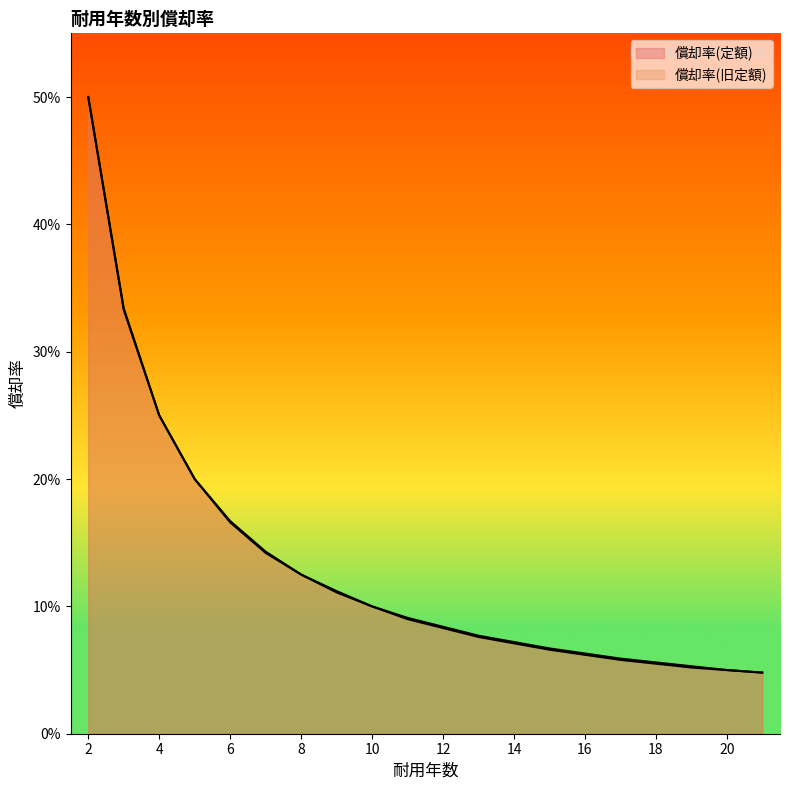

Between 21 and 15, which is larger?

15